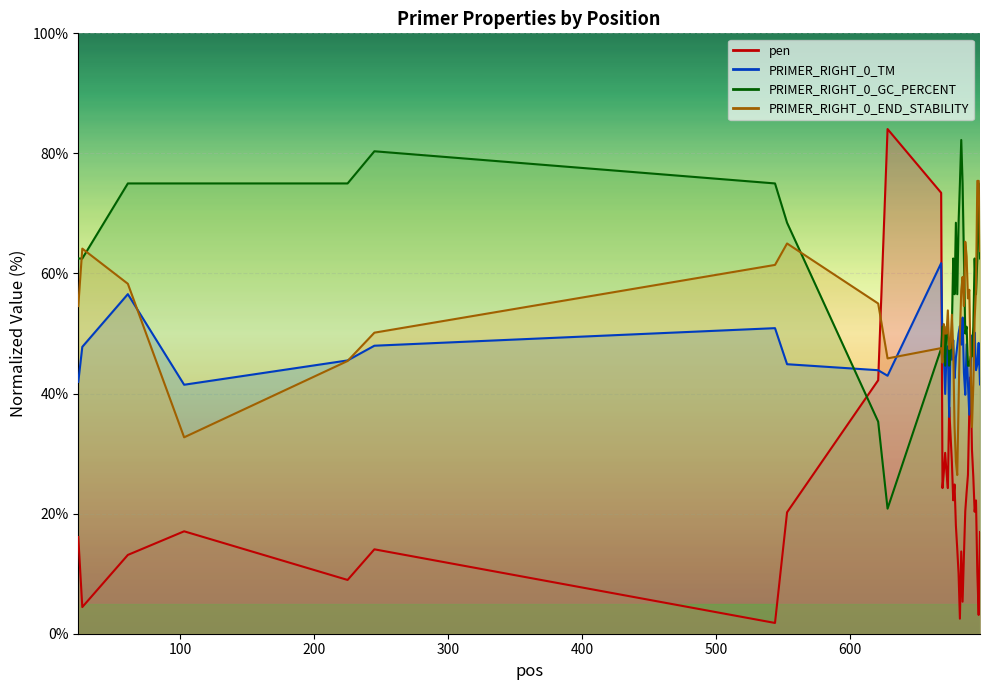

How many lines are shown in the chart?

4